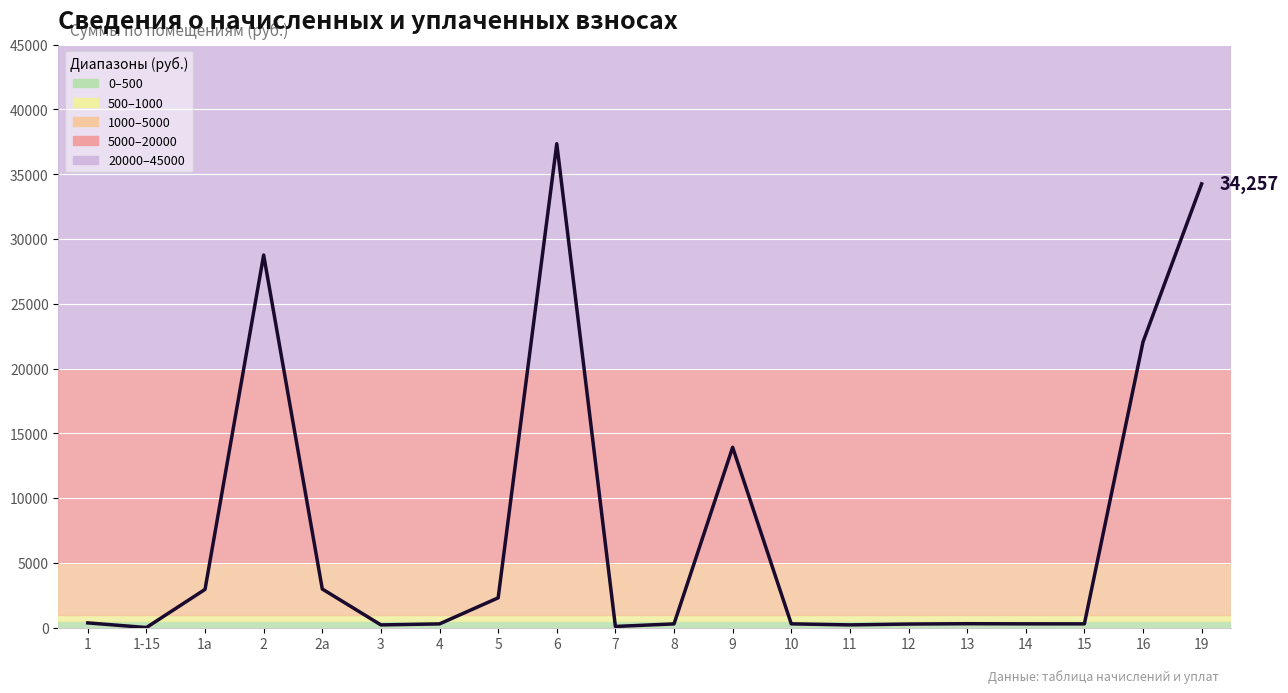

True or false: the data shows 203.8 at 3.

True